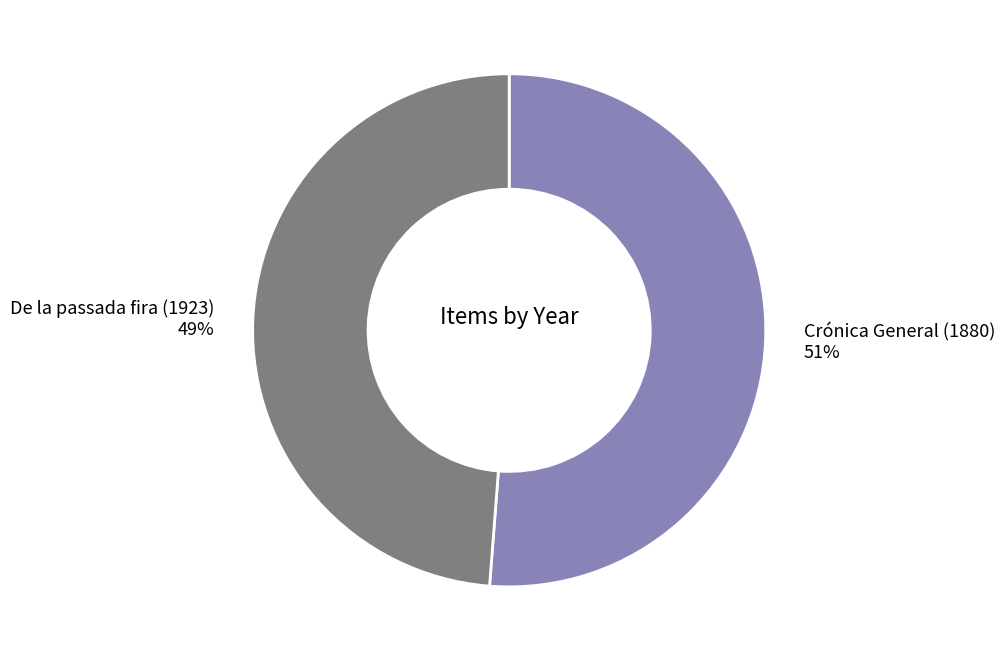

How many slices are in this pie chart?

2